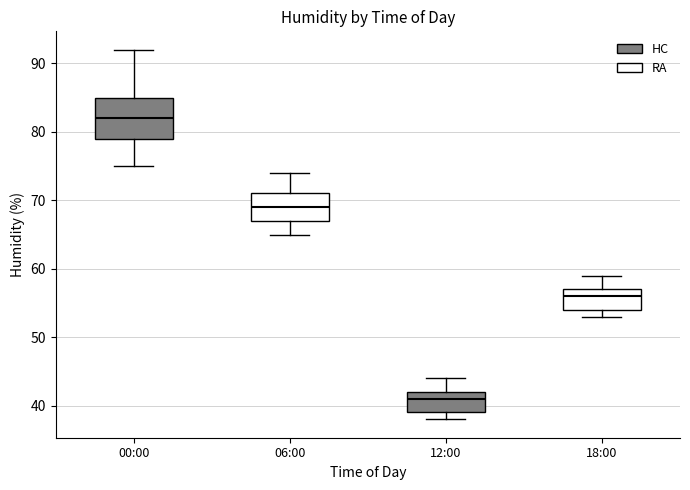

Which box is the tallest, from its lower edge to its upper edge?

00:00